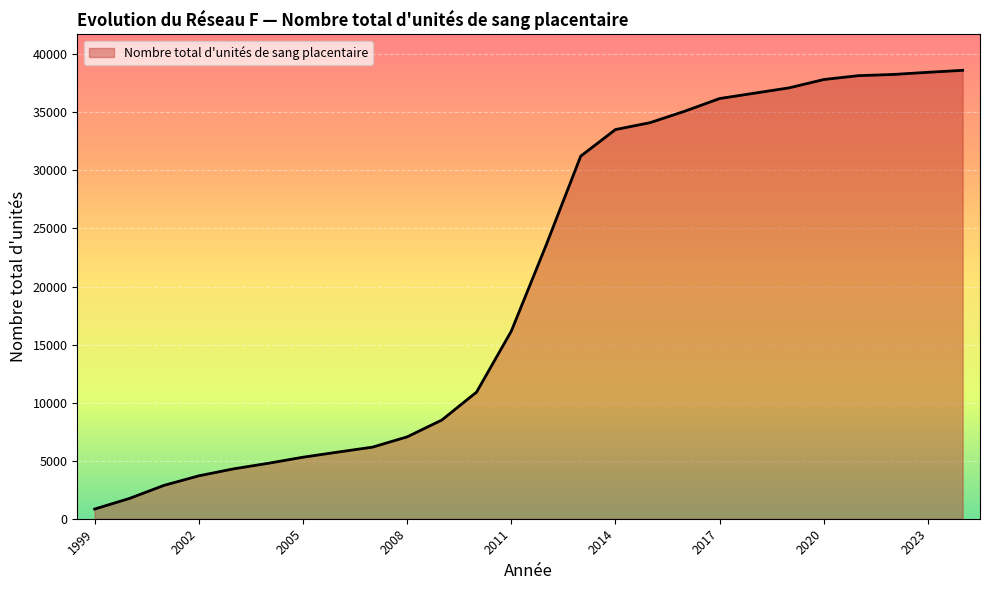

What is the maximum value shown in the chart?

38622